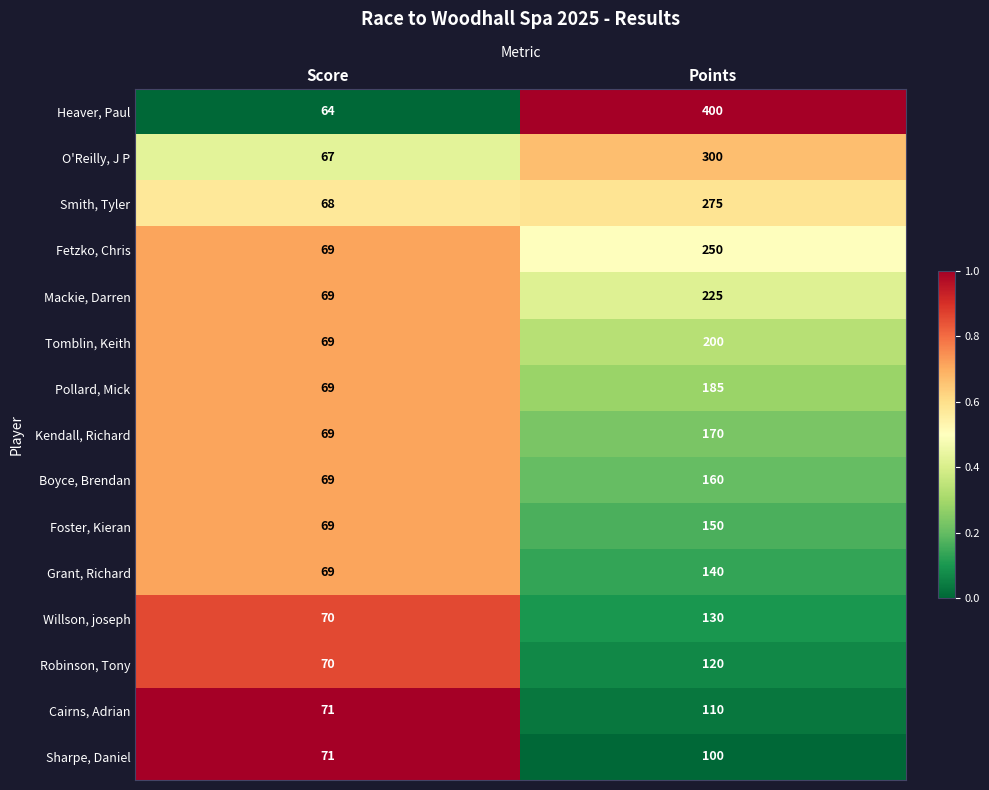

Which series has the largest total across all categories?

Heaver, Paul